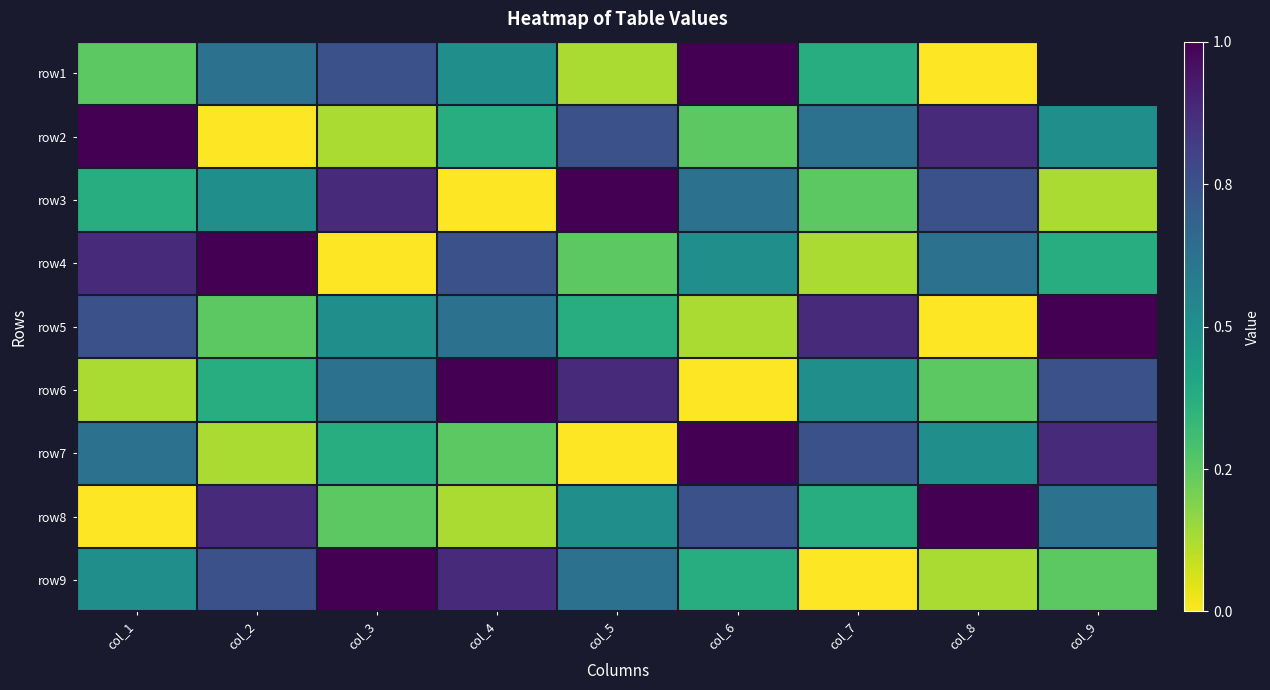

Is it true that row1 equals 9.0 at col_6?

True